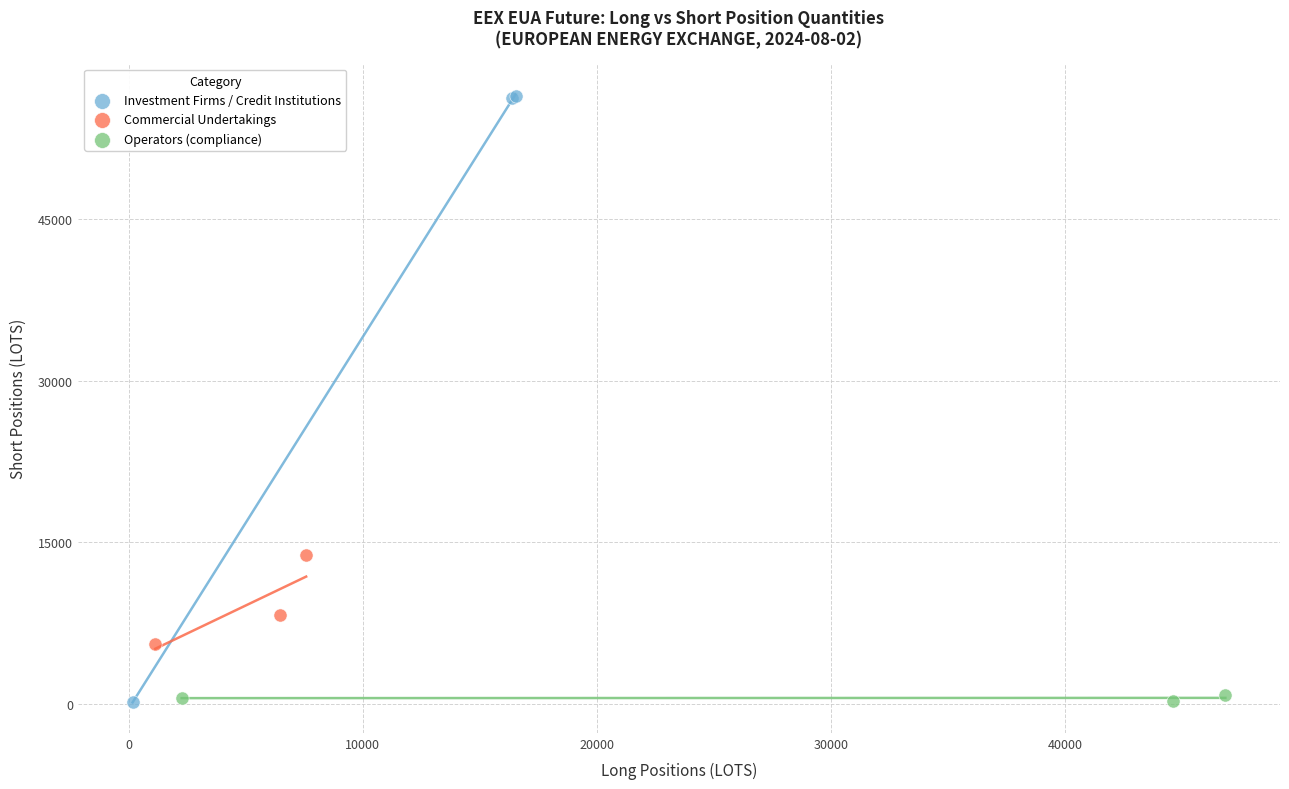

Which series has the widest spread of Y values?

Investment Firms / Credit Institutions